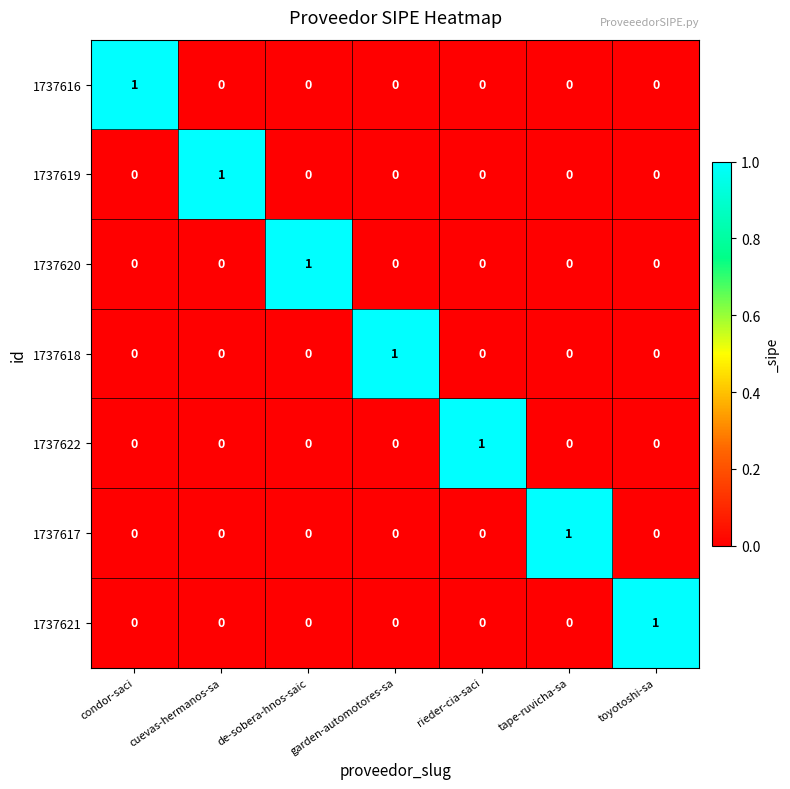

Count the 1737617 values in the range 0 to 1.

7